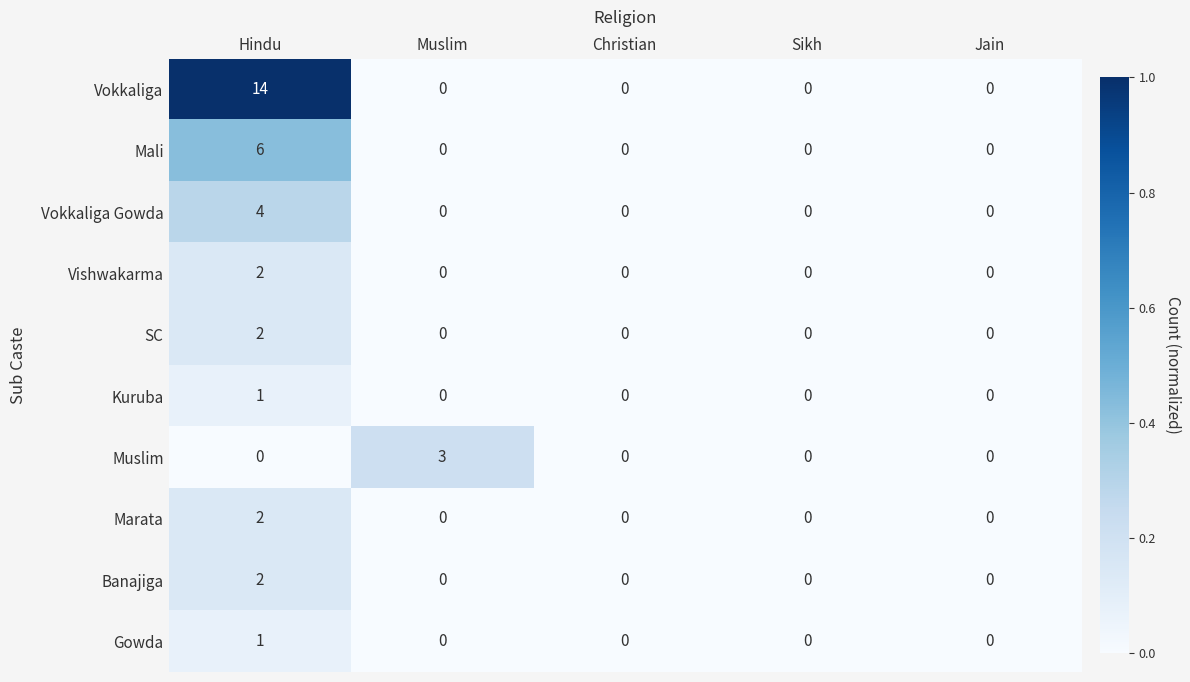

Is it true that Kuruba equals 0 at Sikh?

True